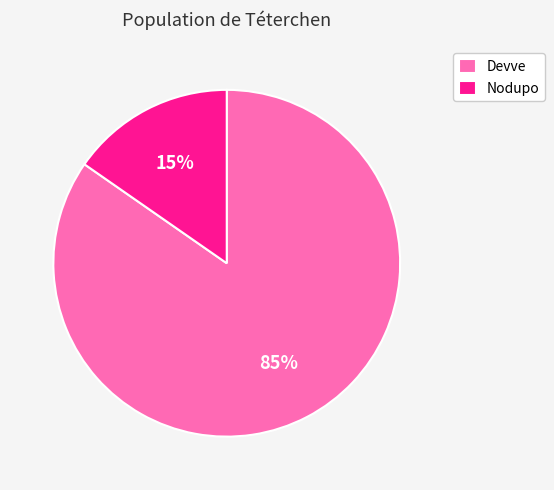

How many segments does this pie chart have?

2